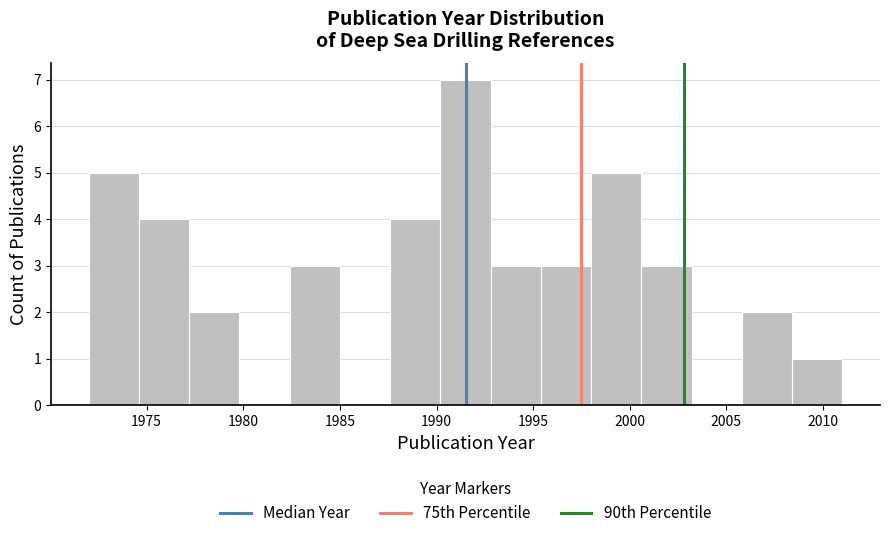

Reading left to right, list every bar in this chart as the range it spans on the x-axis followed by its height. Neither the bar edges nor the heights are printed on the chart, so give them approximately, as read against the axes.

1972.0 to 1974.6: 5
1974.6 to 1977.2: 4
1977.2 to 1979.8: 2
1979.8 to 1982.4: 0
1982.4 to 1985.0: 3
1985.0 to 1987.6: 0
1987.6 to 1990.2: 4
1990.2 to 1992.8: 7
1992.8 to 1995.4: 3
1995.4 to 1998.0: 3
1998.0 to 2000.6: 5
2000.6 to 2003.2: 3
2003.2 to 2005.8: 0
2005.8 to 2008.4: 2
2008.4 to 2011.0: 1